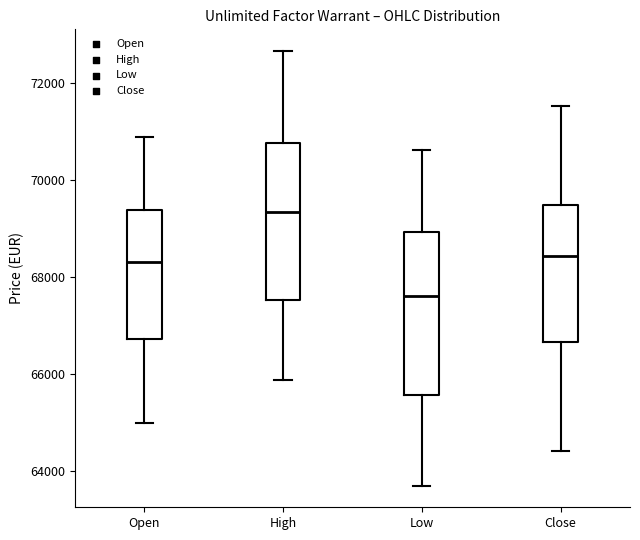

Which box's median line is the lowest?

Low